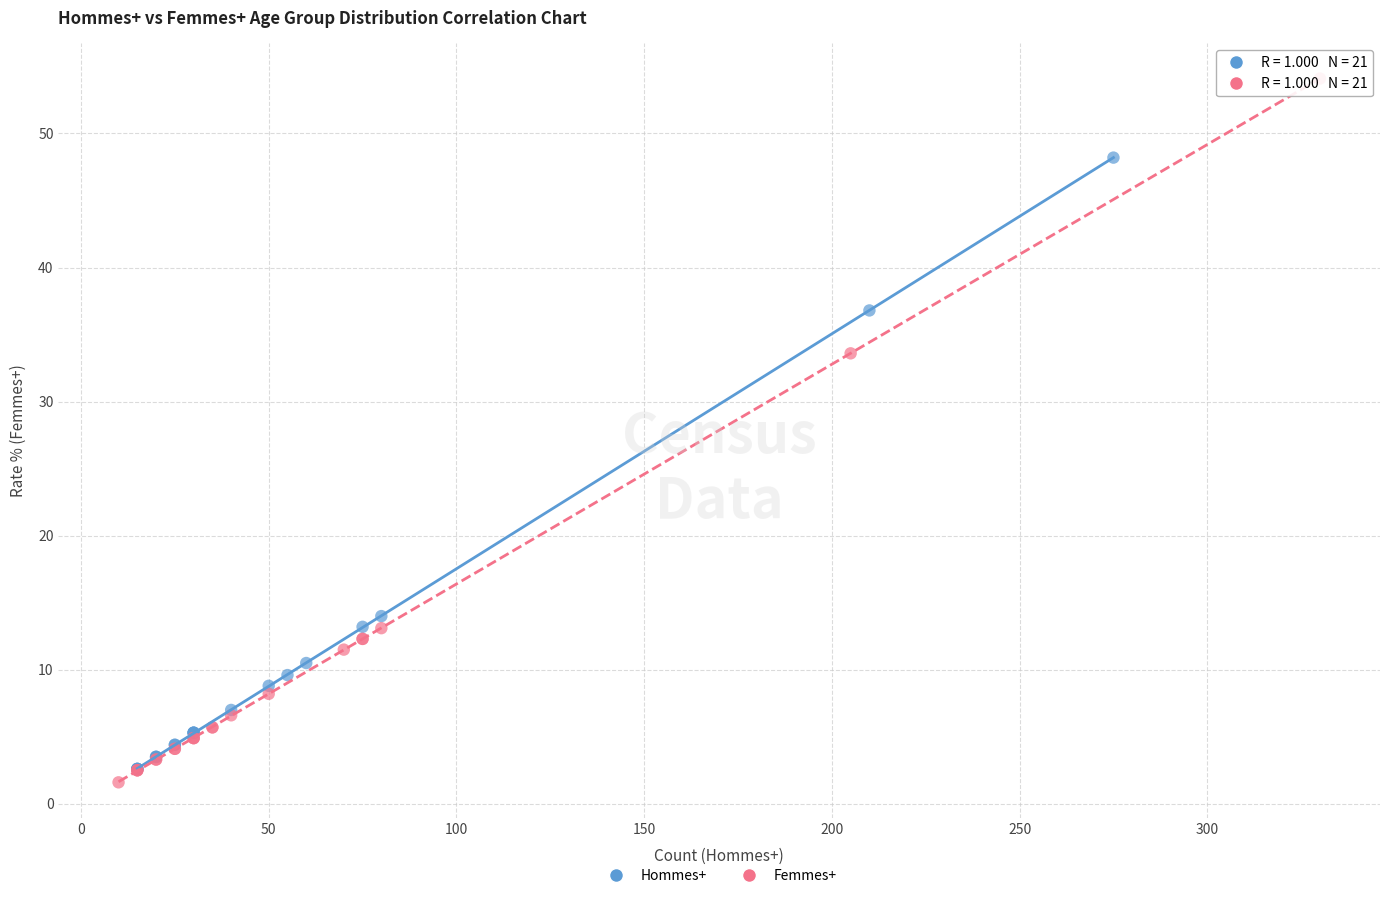

Which series reaches the maximum Y coordinate?

Femmes+